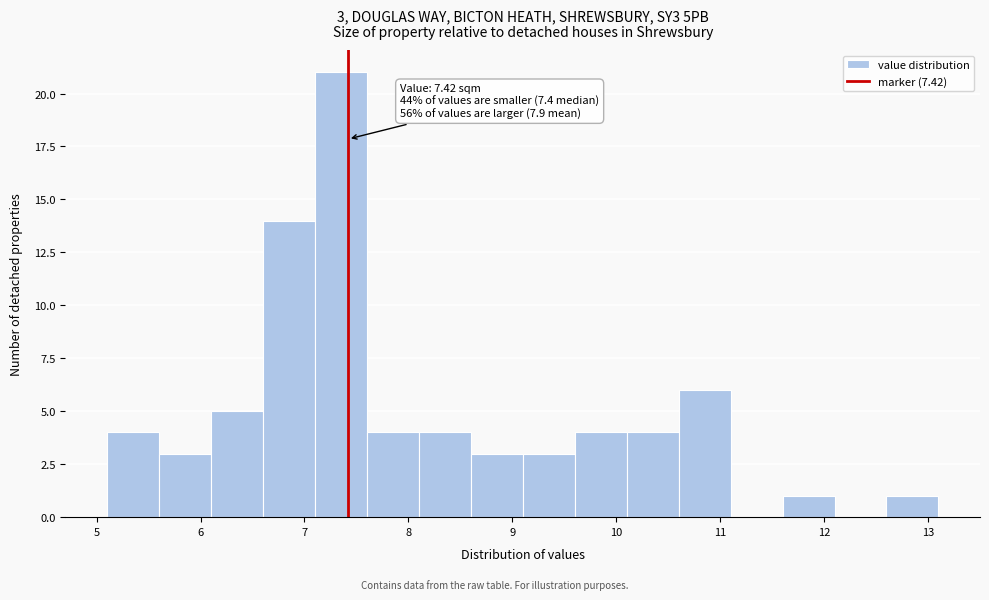

Which range on the x-axis has the tallest bar?

7.1 to 7.6